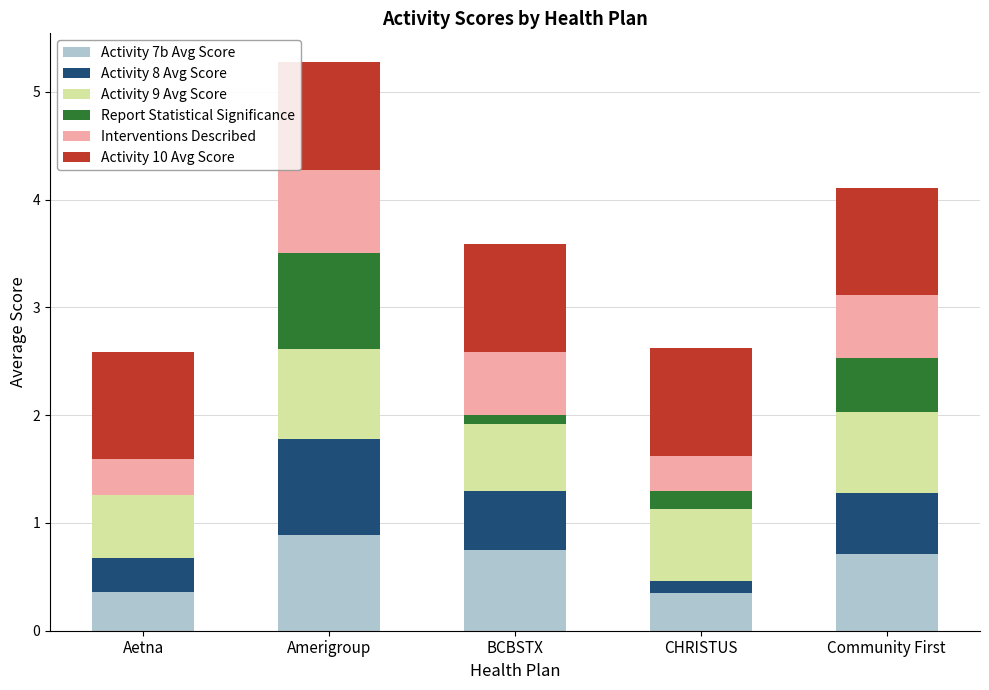

How many distinct data groups are displayed?

6